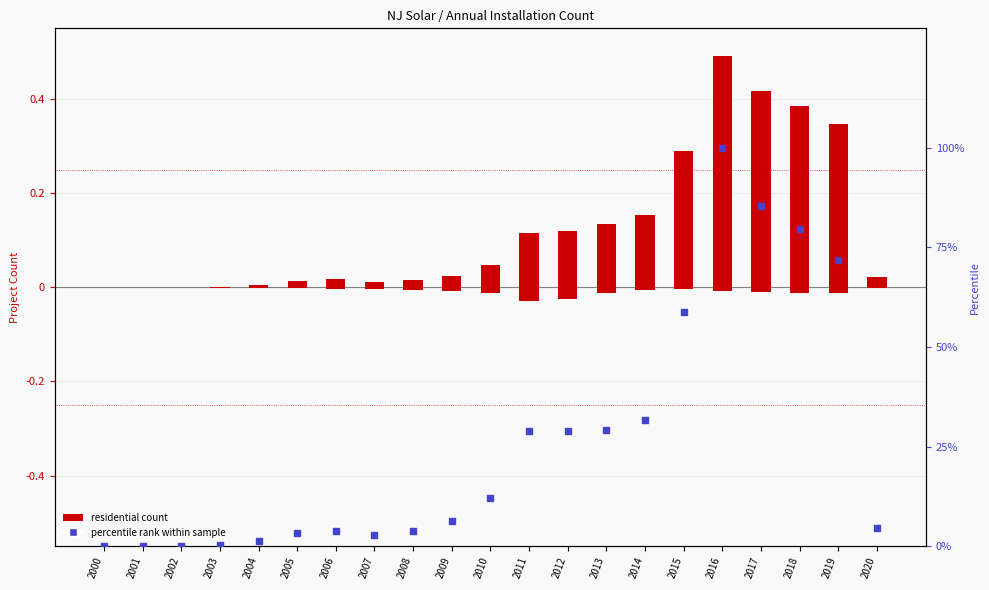

Which series has the largest Y range (max minus min)?

percentile rank within sample